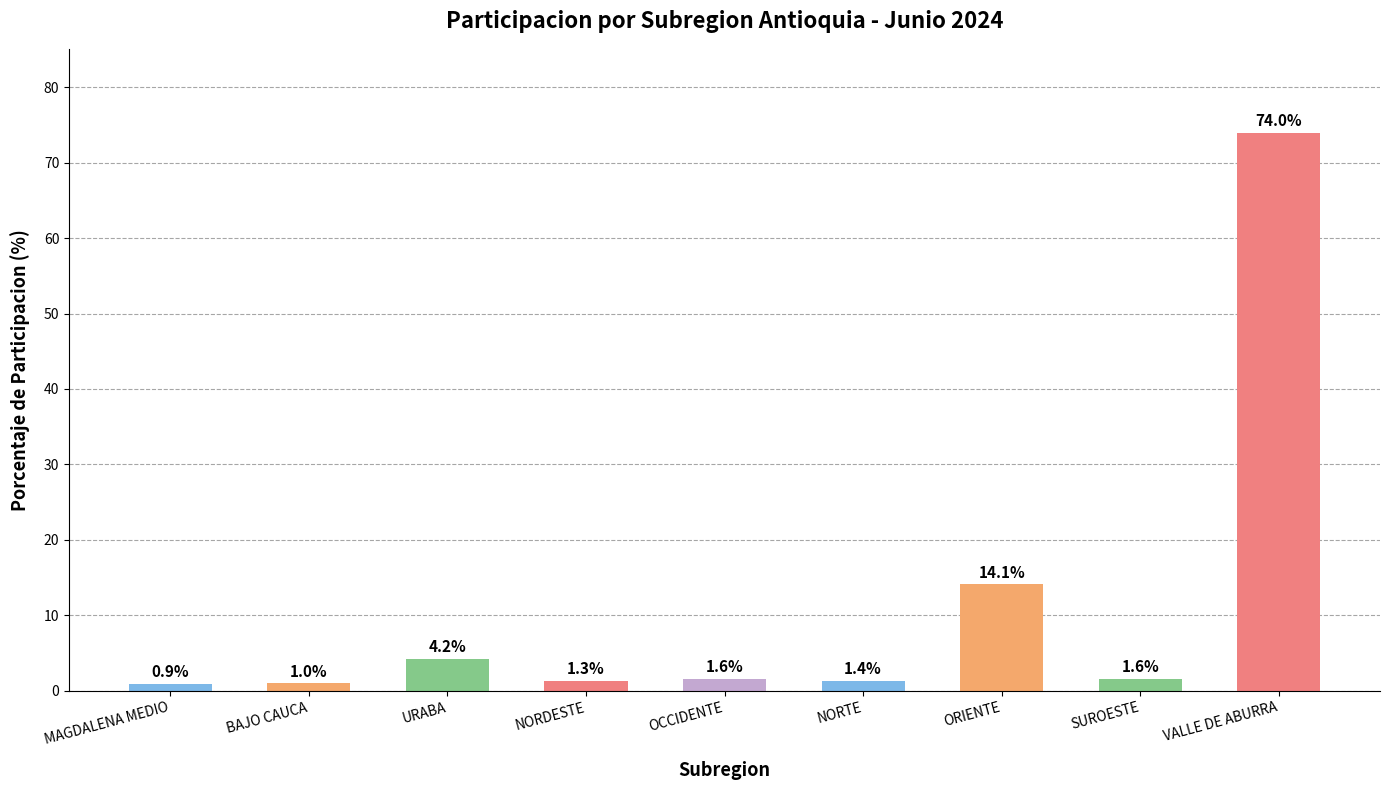

Reading left to right, extract all data points from this chart.

0.9	1.0	4.2	1.3	1.6	1.4	14.1	1.6	74.0